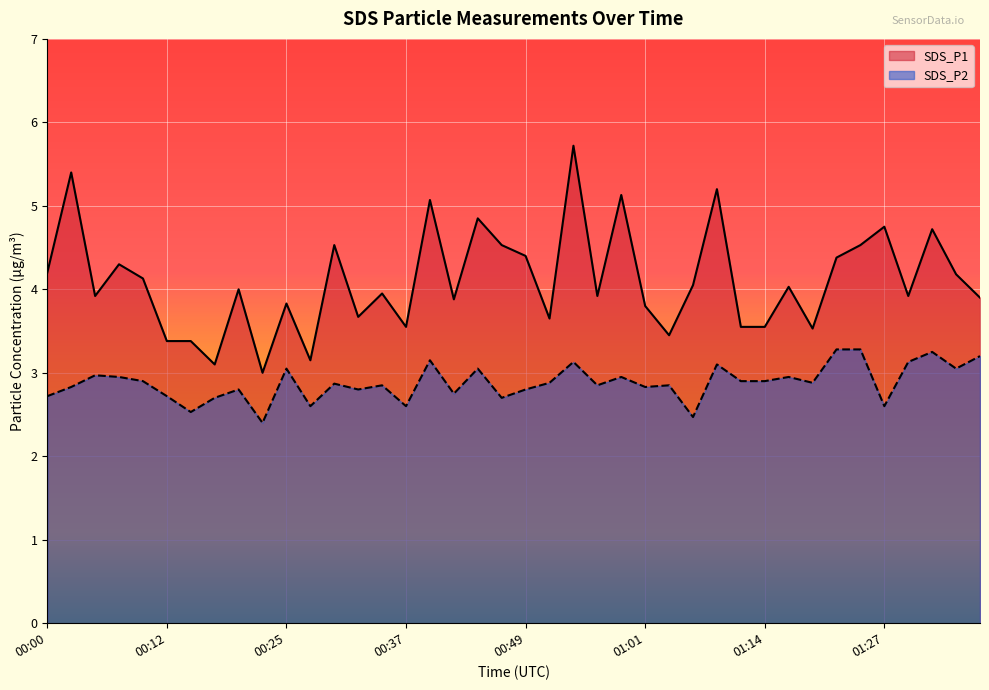

What is the label of the 22nd point from the left?

00:52